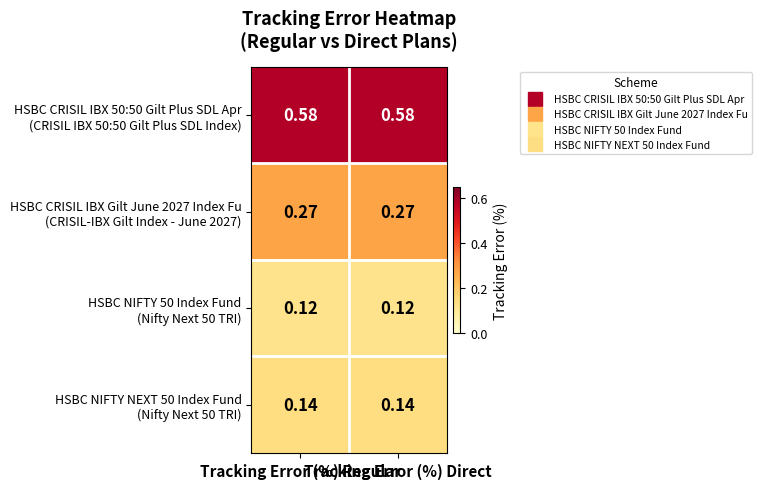

At which category is the sum across all series the highest?

Tracking Error (%) Regular